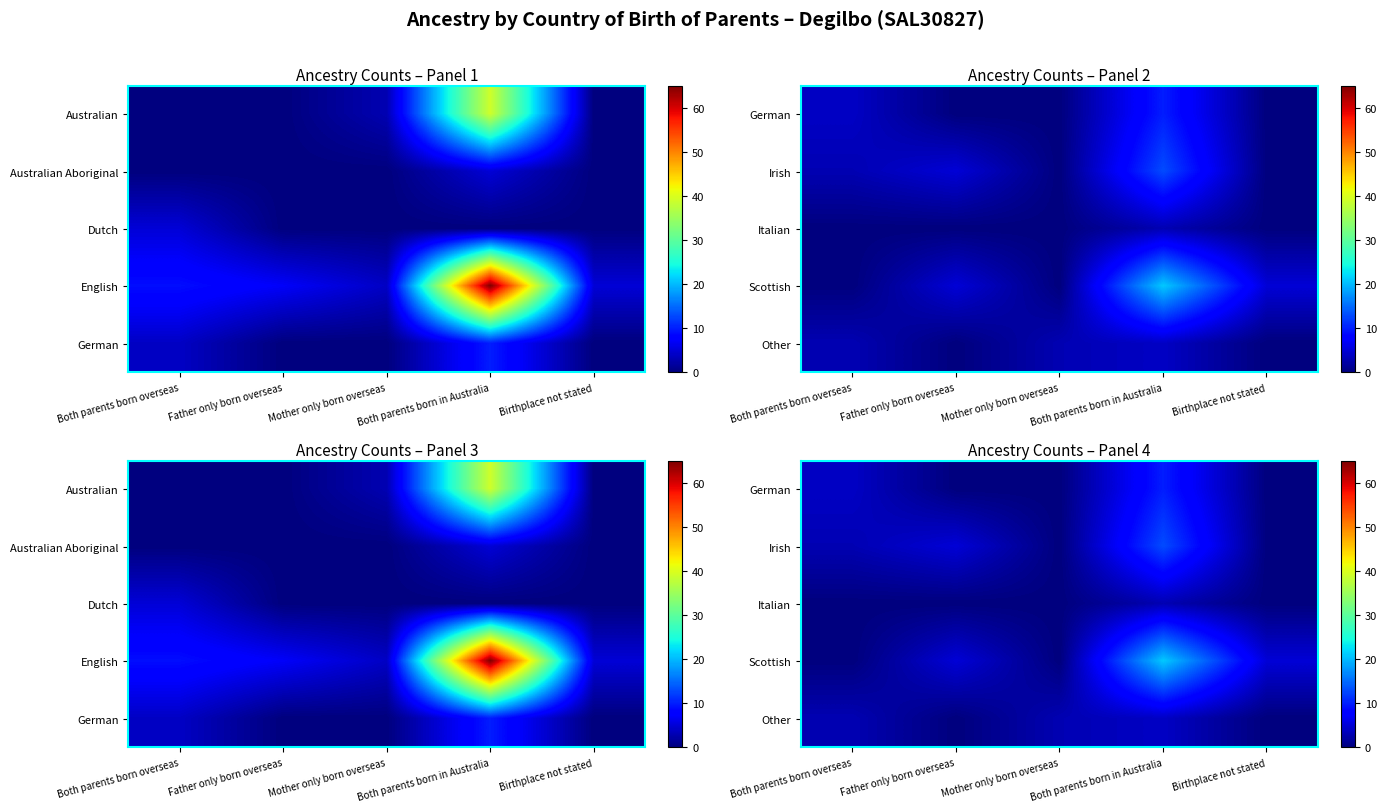

What is the total value across all series at Birthplace not stated?

5